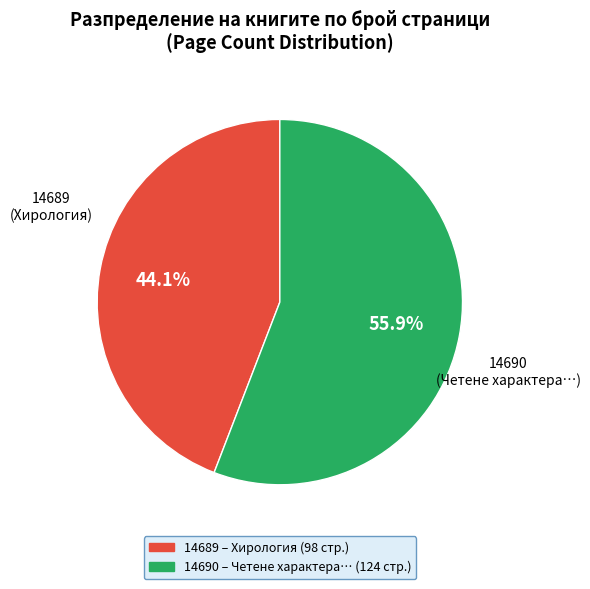

To the nearest percent, what is the combined percentage of 14689 and 14690?

100%